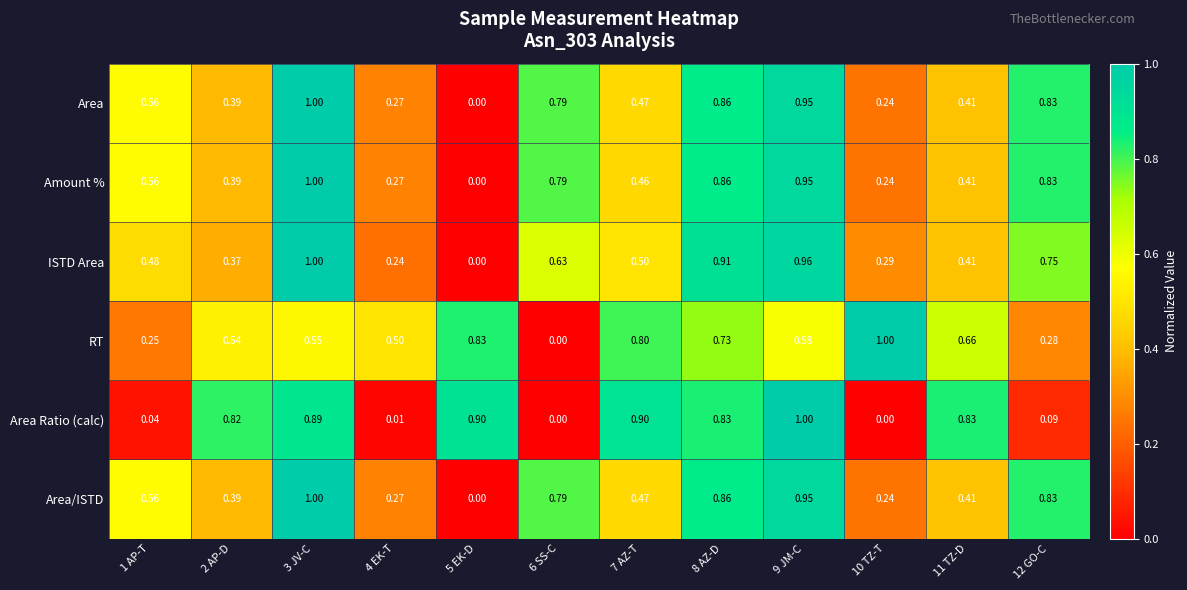

Is the value of RT at 4 EK-T greater than the value of Area/ISTD at 8 AZ-D?

No